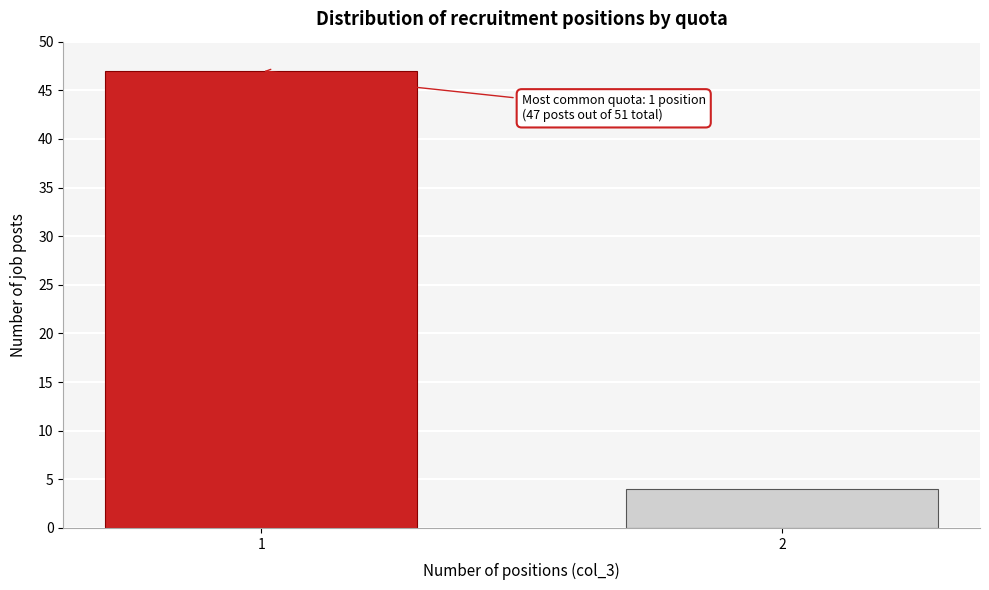

Reading left to right, transcribe all the data shown in this chart.

1=47	2=4